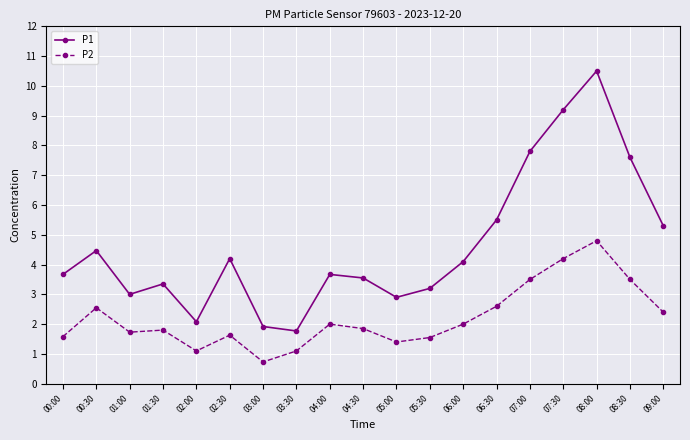

True or false: P2 has a value of 0.3 at 03:00.

False